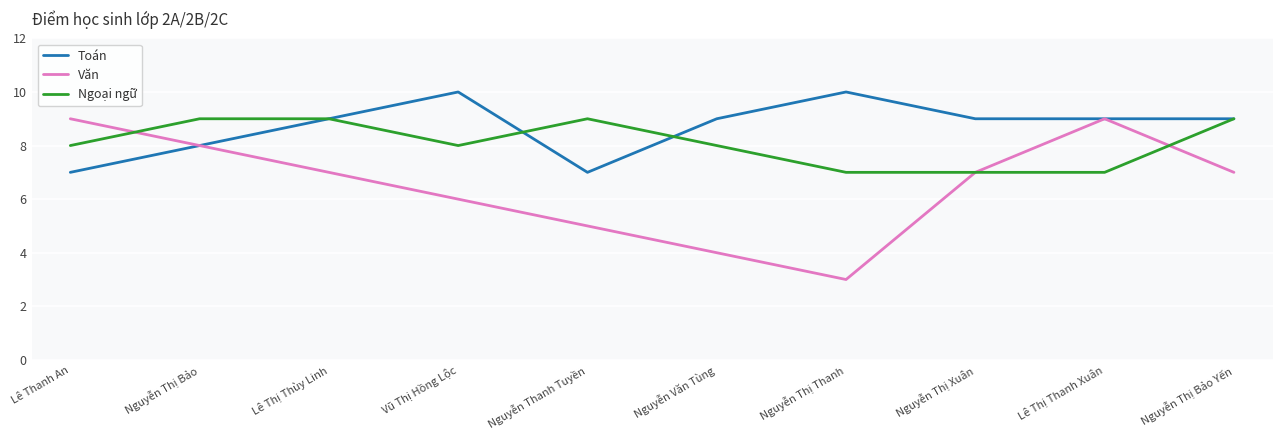

True or false: Ngoại ngữ has more than 0 interior local peaks.

True